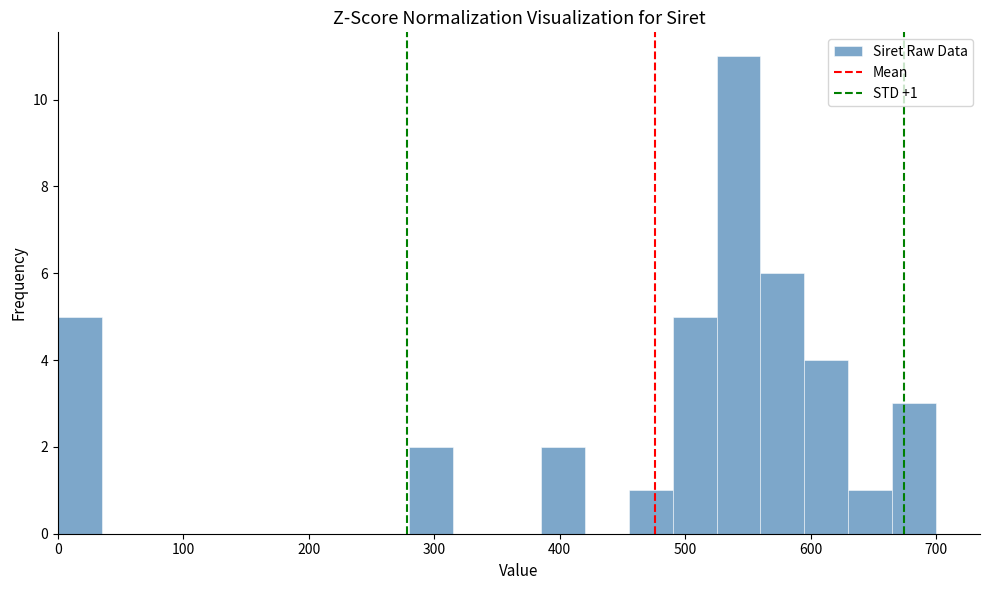

Around what value on the x-axis is the tallest bar? Give the approximate position of its centre, as read against the axis.

540